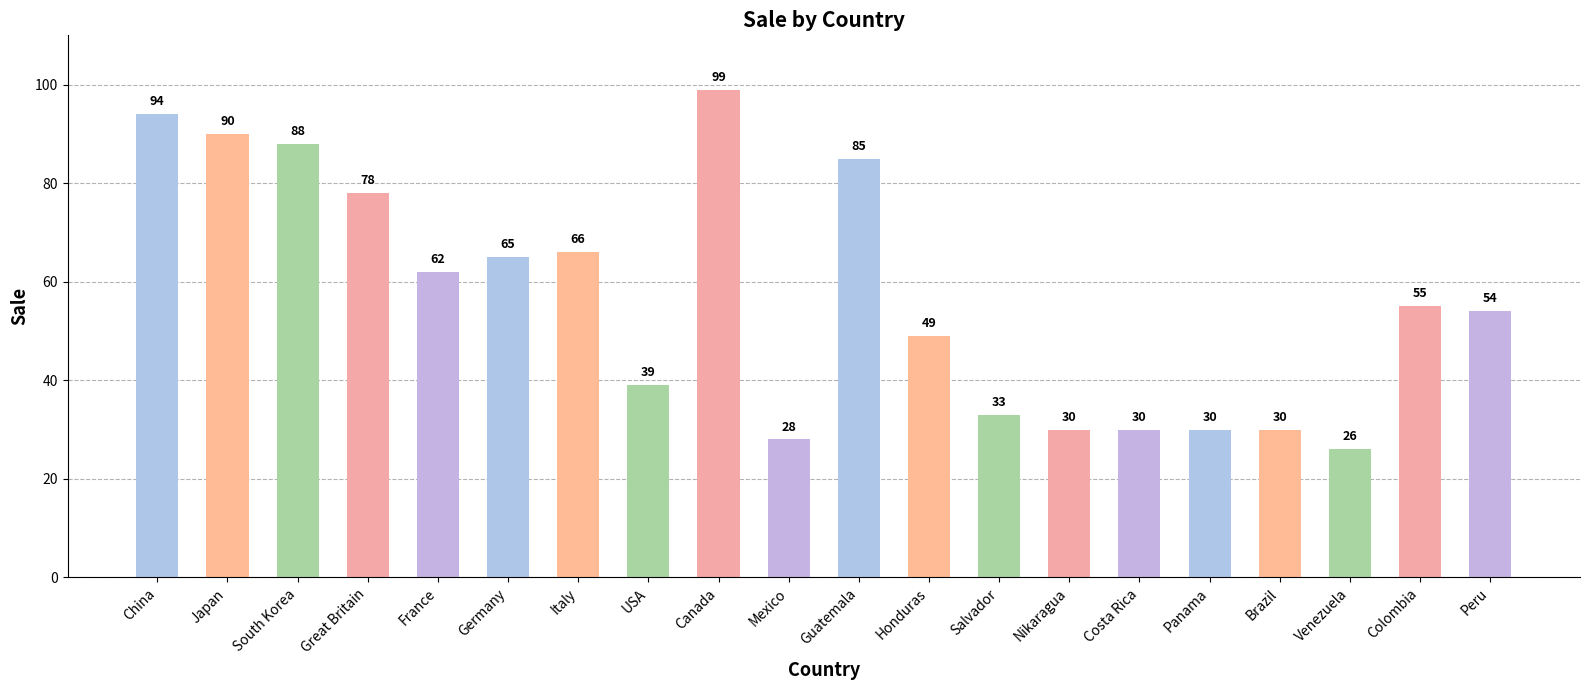

How many categories are shown in the chart?

20